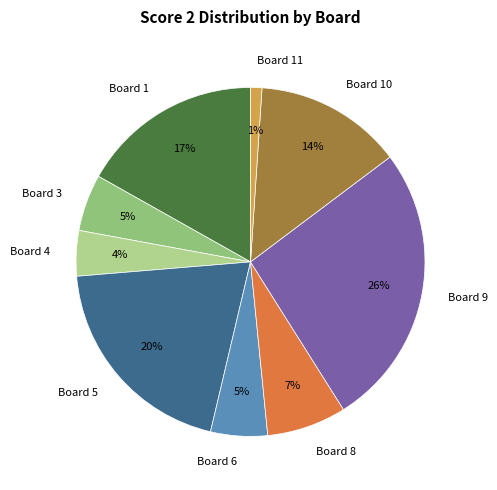

To the nearest percent, what portion does Board 9 represent?

26%